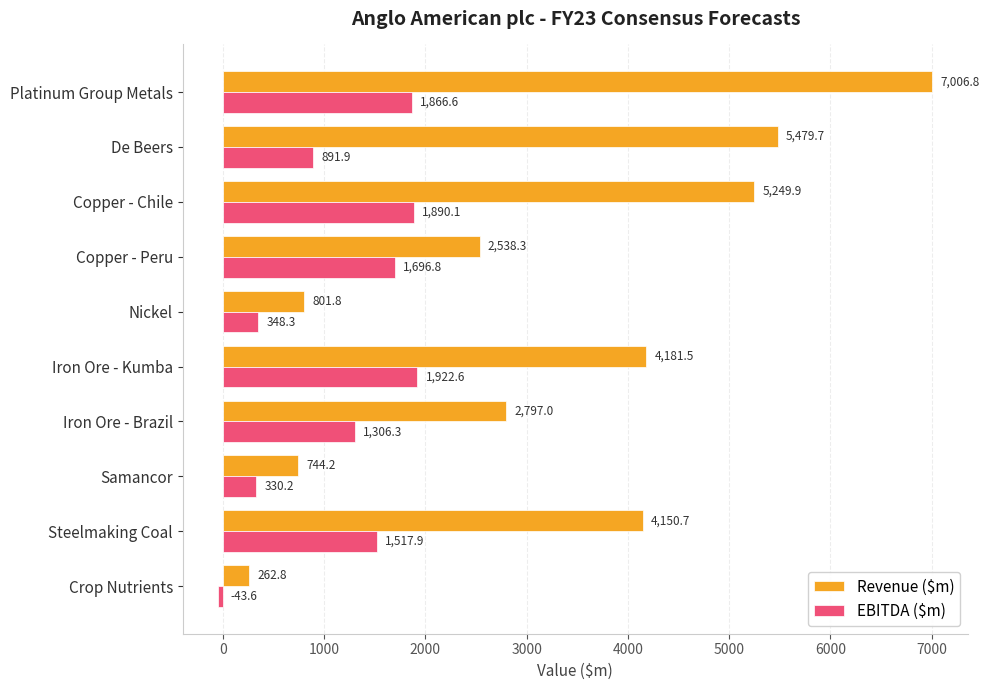

At which label is Revenue ($m) closest to 3634?

Steelmaking Coal